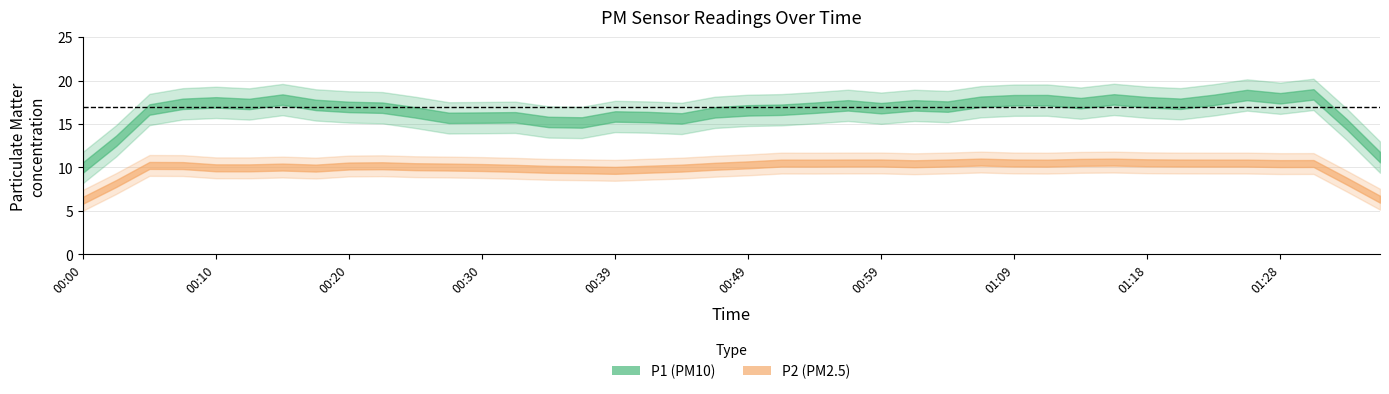

List the series in order of their peak value, lowest first.

P2, P1